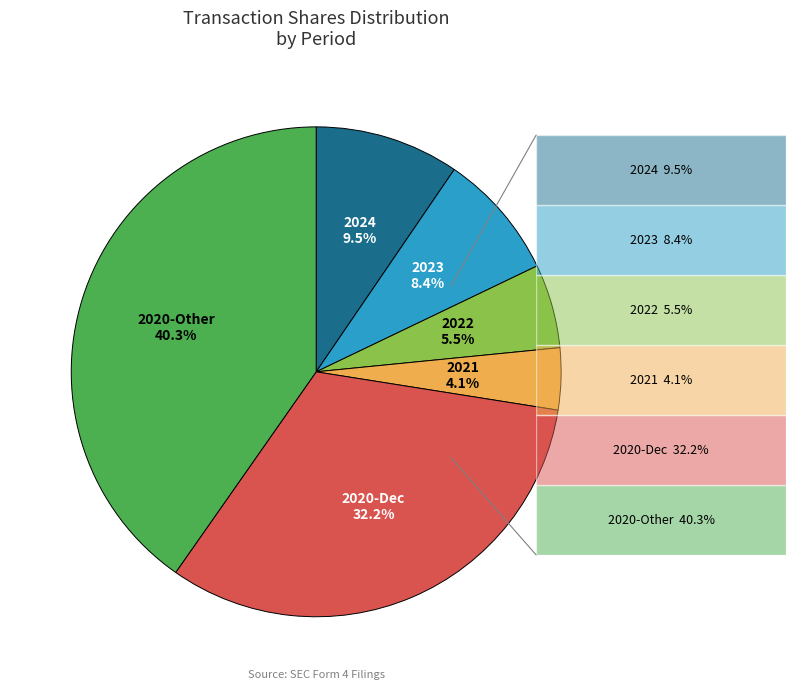

Is there a majority slice in this chart?

No